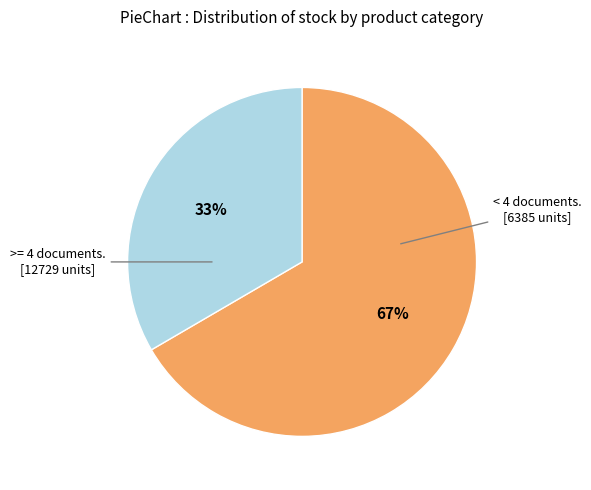

Is there any slice that represents more than half of the pie?

Yes